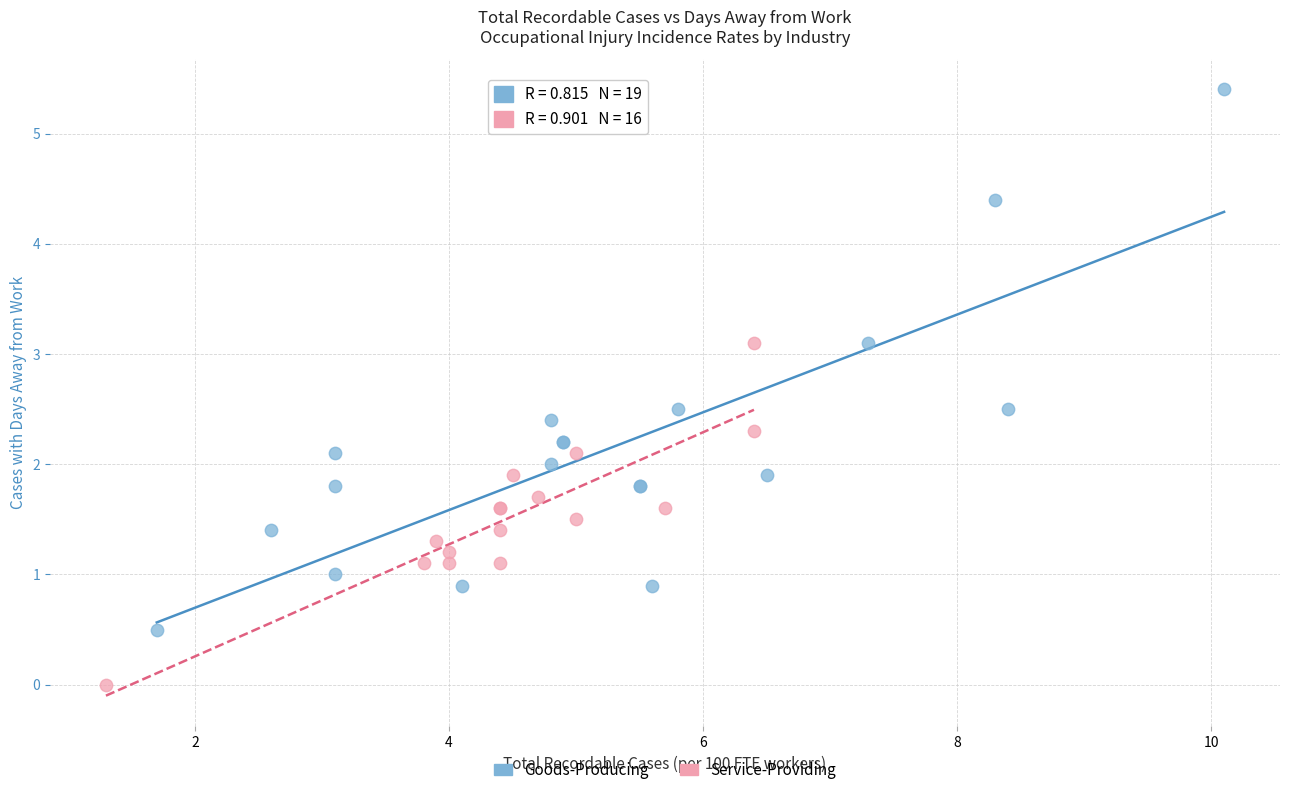

Which series has the widest spread of Y values?

Goods-Producing